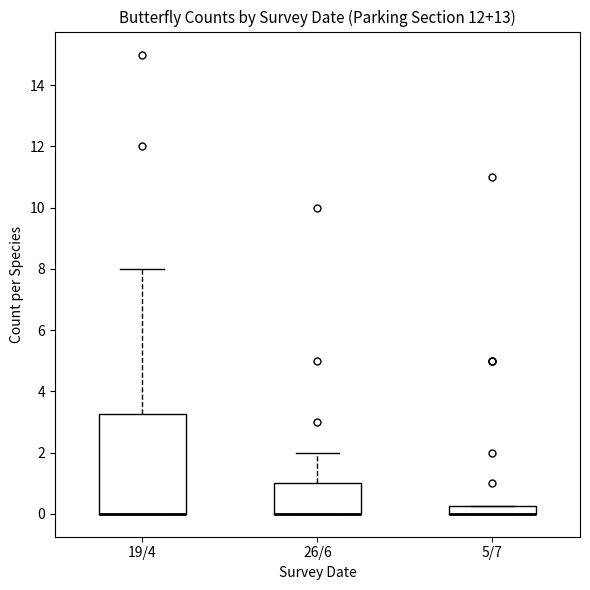

Comparing the boxes themselves (not the whiskers), which one is the tallest?

19/4